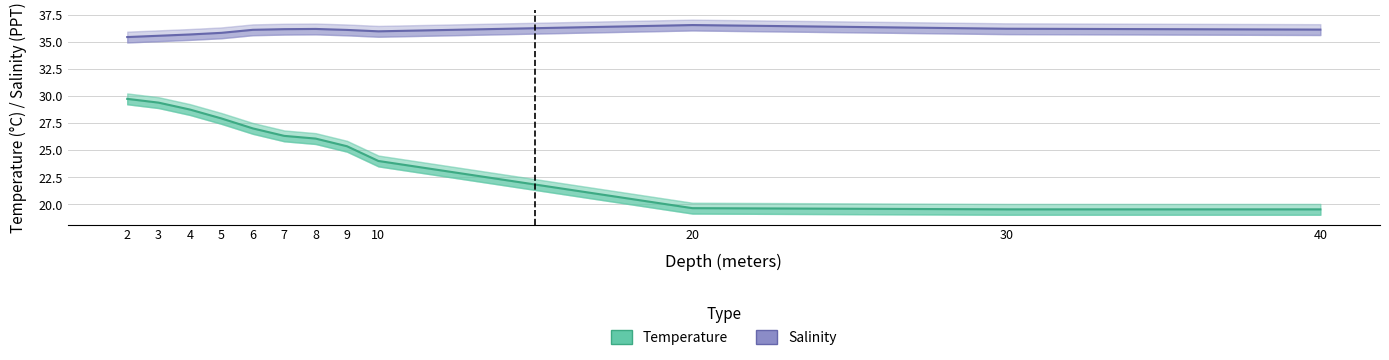

True or false: Salinity and Temperature intersect in this chart.

False